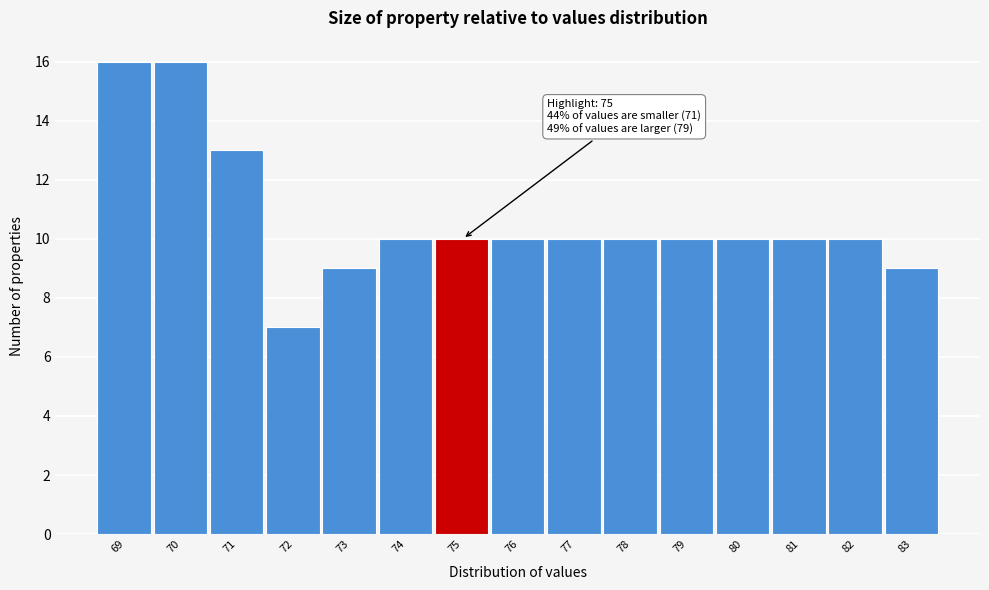

Reading left to right, list all the values displayed in this chart.

16	16	13	7	9	10	10	10	10	10	10	10	10	10	9